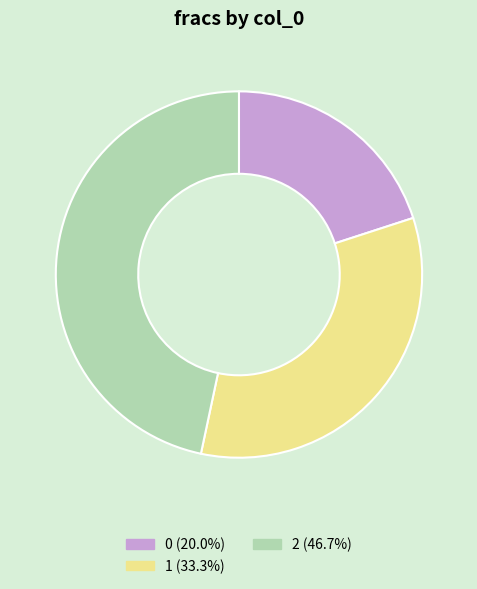

Rank the categories by value from highest to lowest.

2, 1, 0